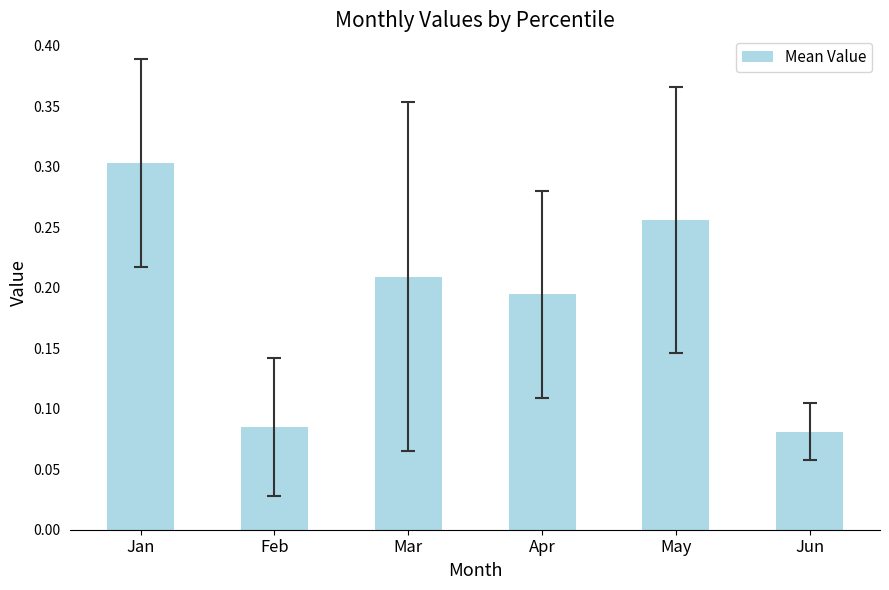

Are the bars horizontal?

No